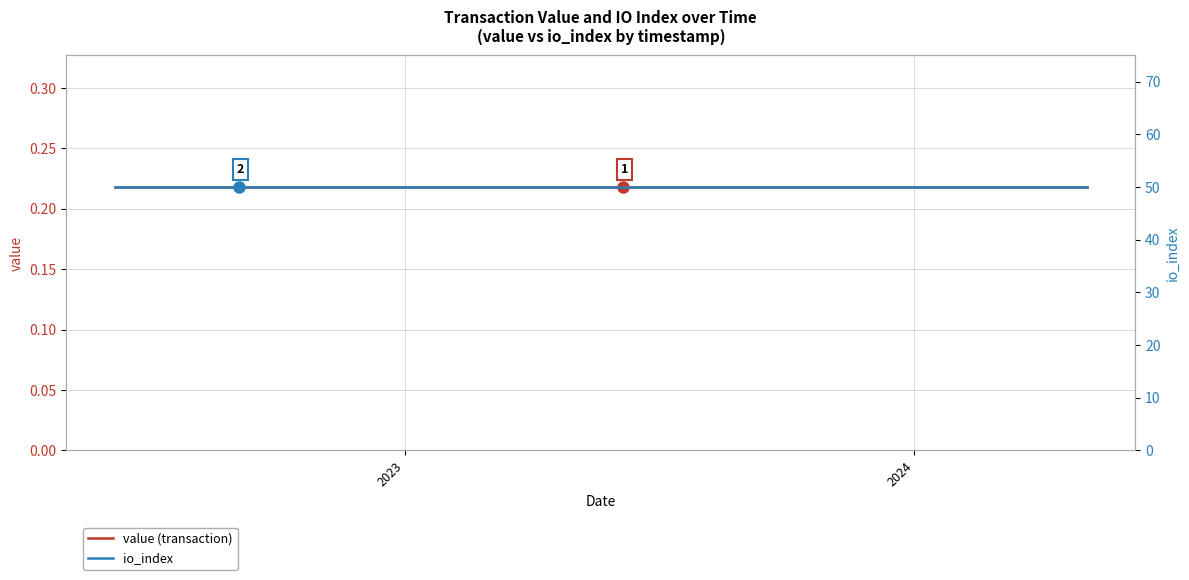

What is the minimum value shown in the chart?

0.2